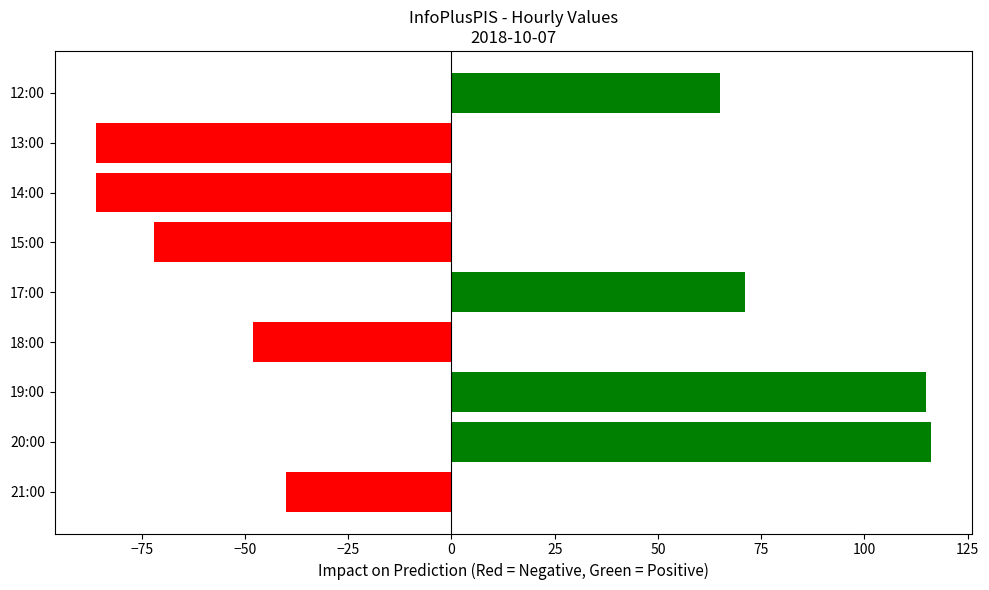

What is the greatest value displayed?

116